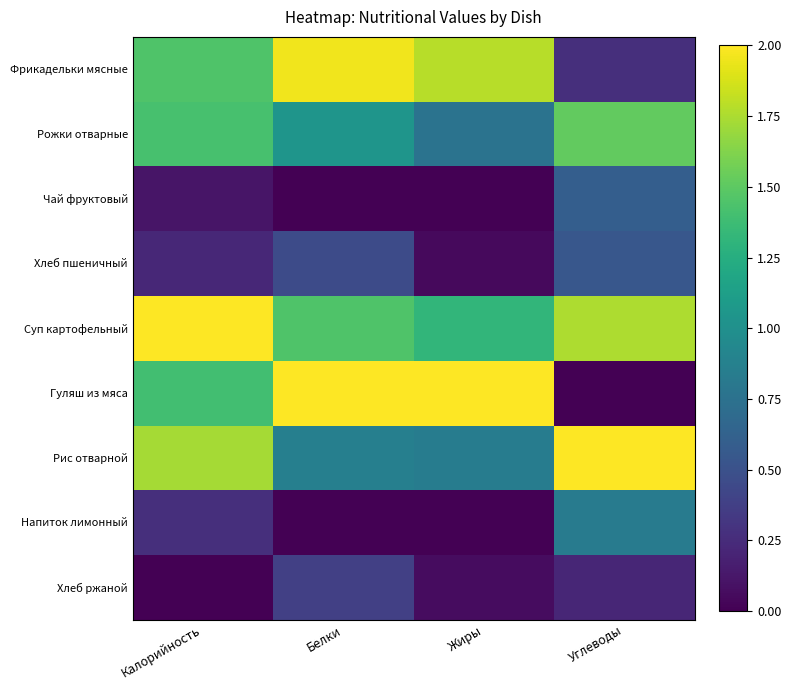

Which series has the largest range (max minus min)?

Гуляш из мяса